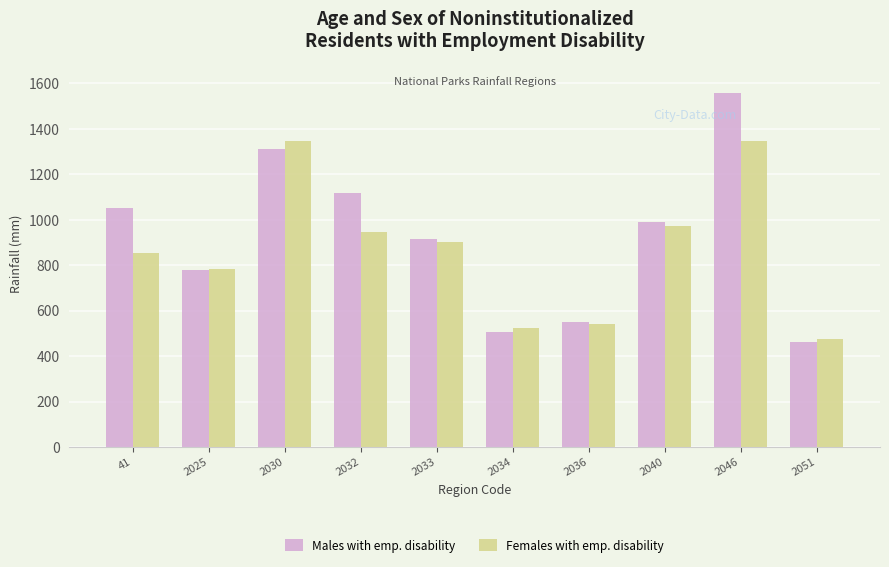

What is the value of the Females with emp. disability bar at the 8th from the left?

970.9